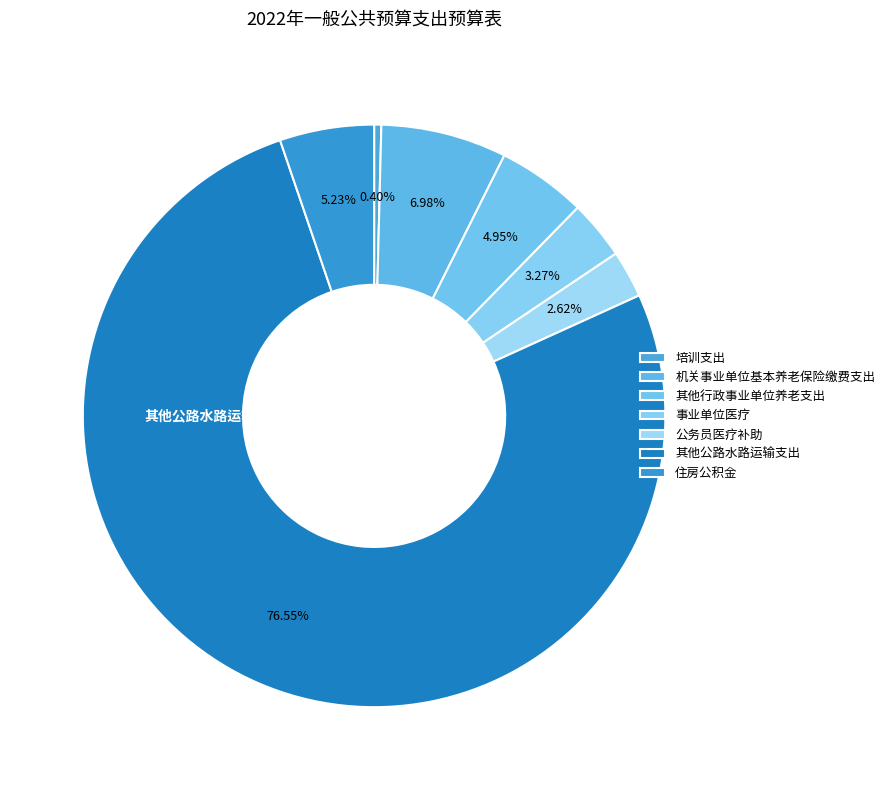

Between 住房公积金 and 事业单位医疗, which is larger?

住房公积金